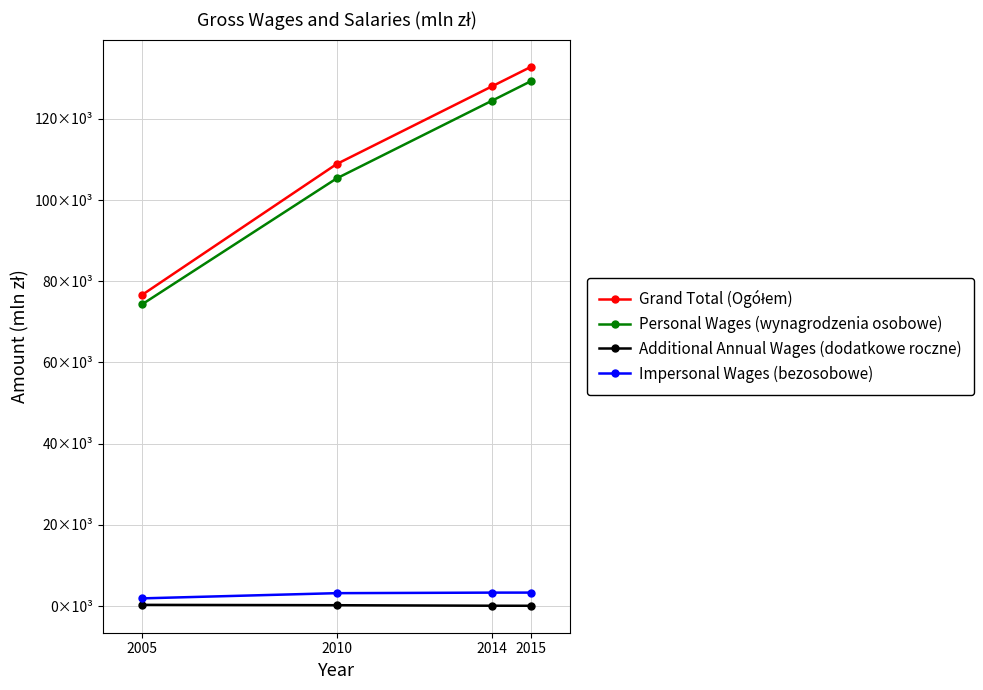

True or false: Grand Total (Ogółem) and Additional Annual Wages (dodatkowe roczne) cross at least once.

False